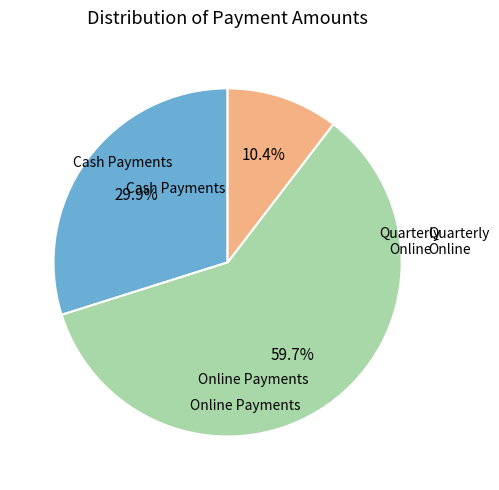

Is there a majority slice in this chart?

Yes